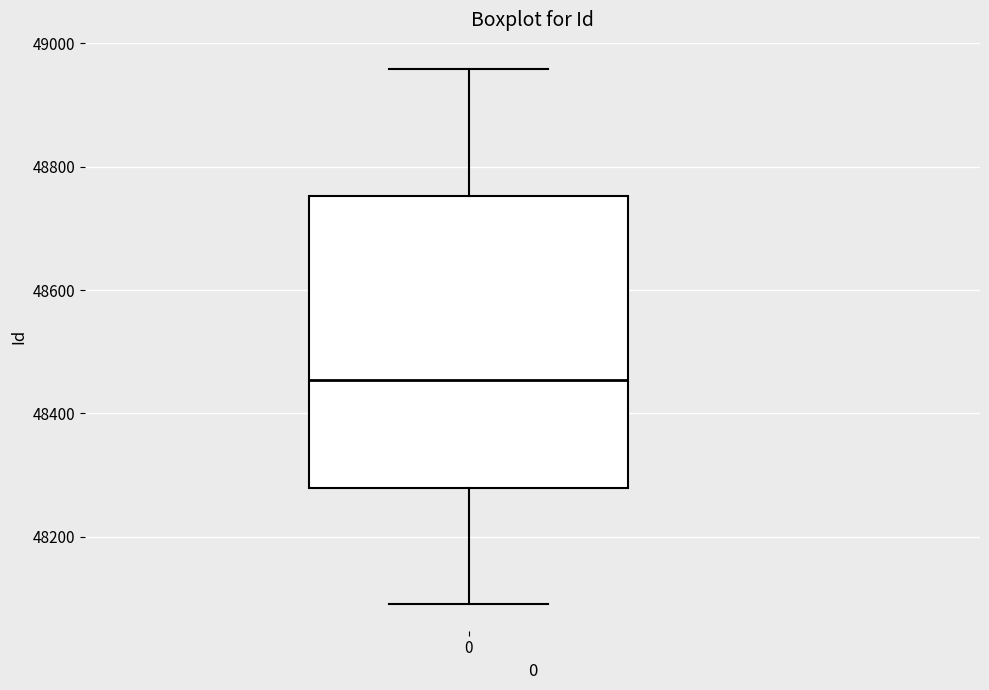

Where is the lower edge of the box at x = 0 on the y-axis? The values are not printed on the chart, so give them approximately, as read against the axis.

48280